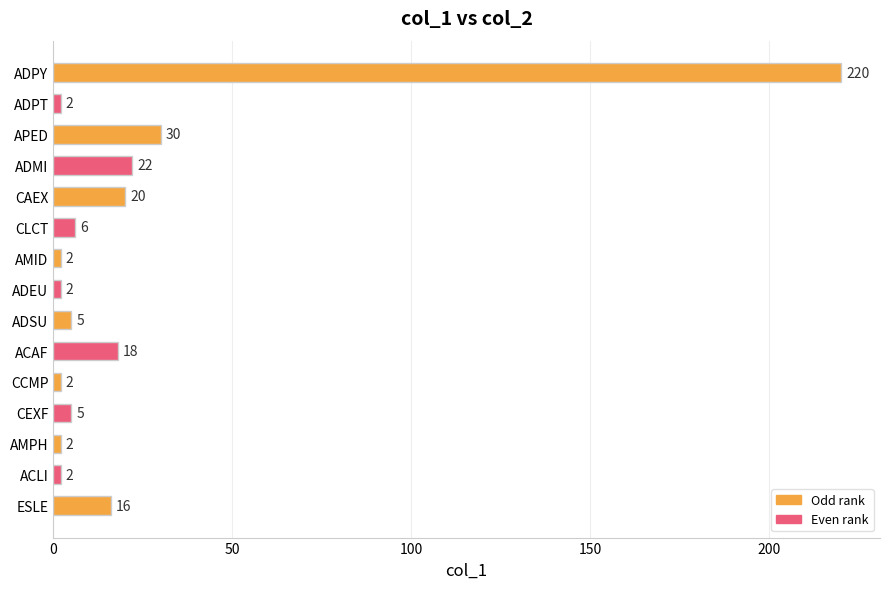

Reading bottom to top, extract all data points from this chart.

16	2	2	5	2	18	5	2	2	6	20	22	30	2	220